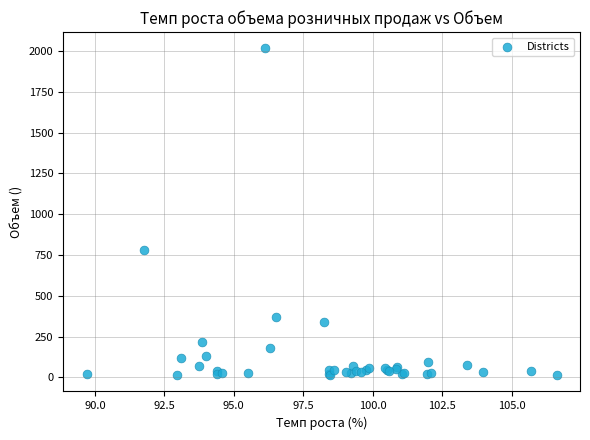

What Y value in the scatter plot is closest to 1014?

780.6